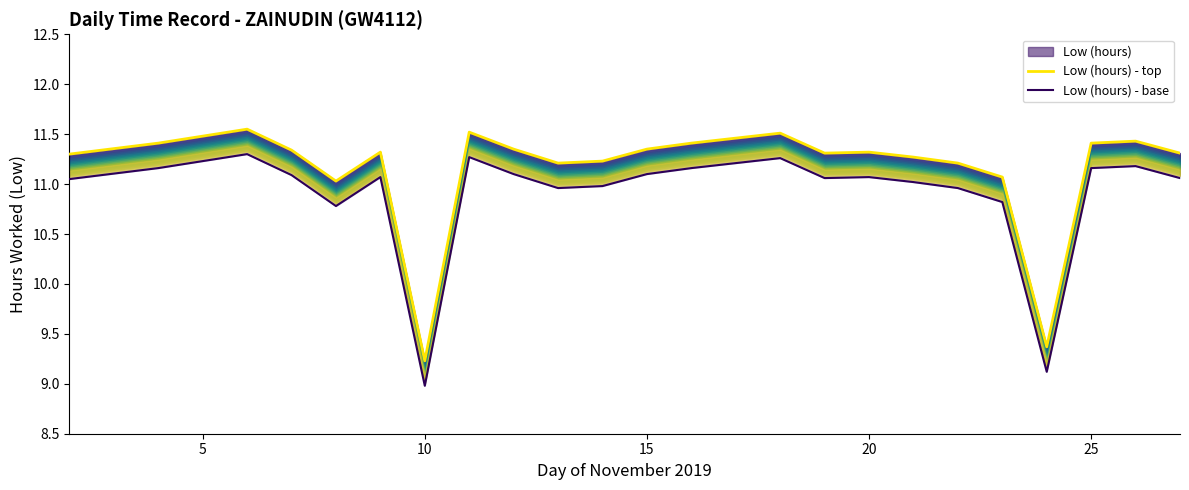

What is the lowest value of the Low (hours) - top series?

9.2